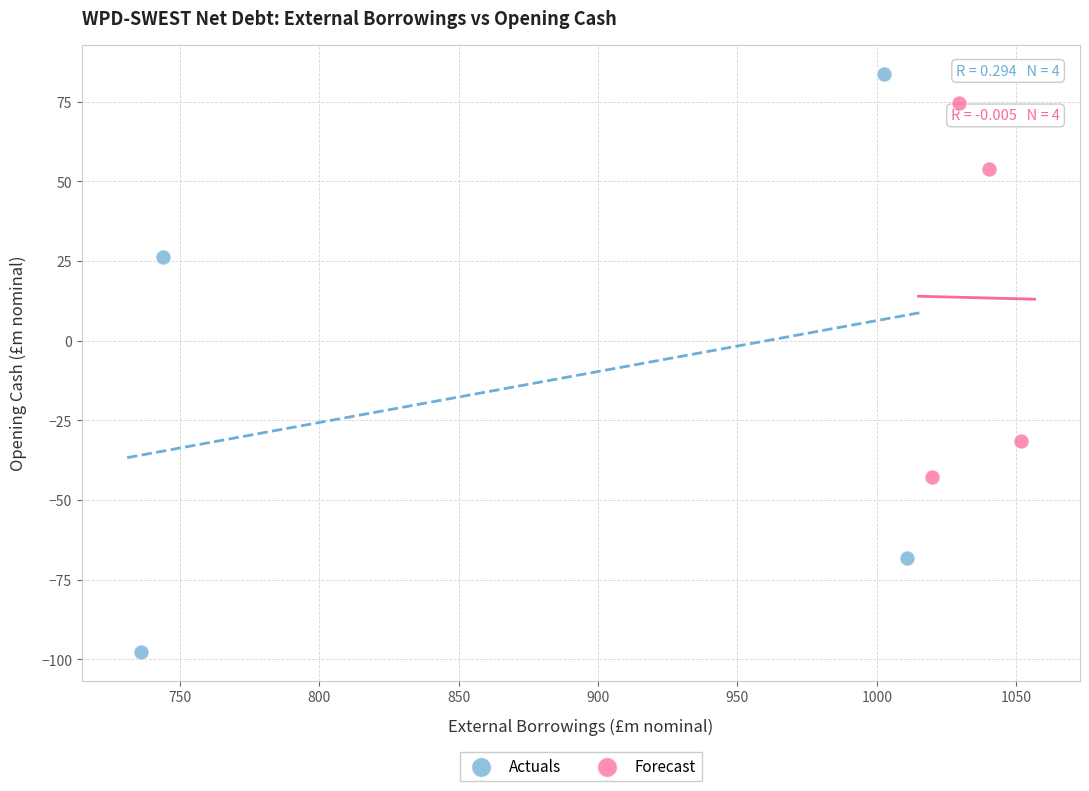

What are all the series names shown in the legend?

Actuals, Forecast